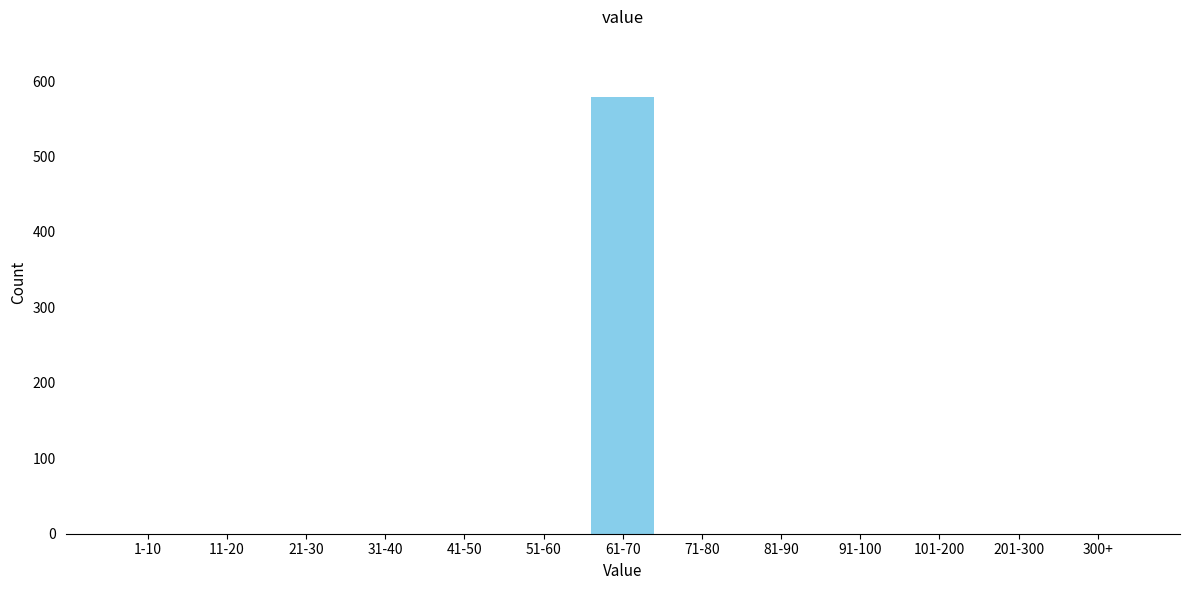

Reading left to right, what are all the values shown in this chart?

1-10=0	11-20=0	21-30=0	31-40=0	41-50=0	51-60=0	61-70=579	71-80=0	81-90=0	91-100=0	101-200=0	201-300=0	300+=0